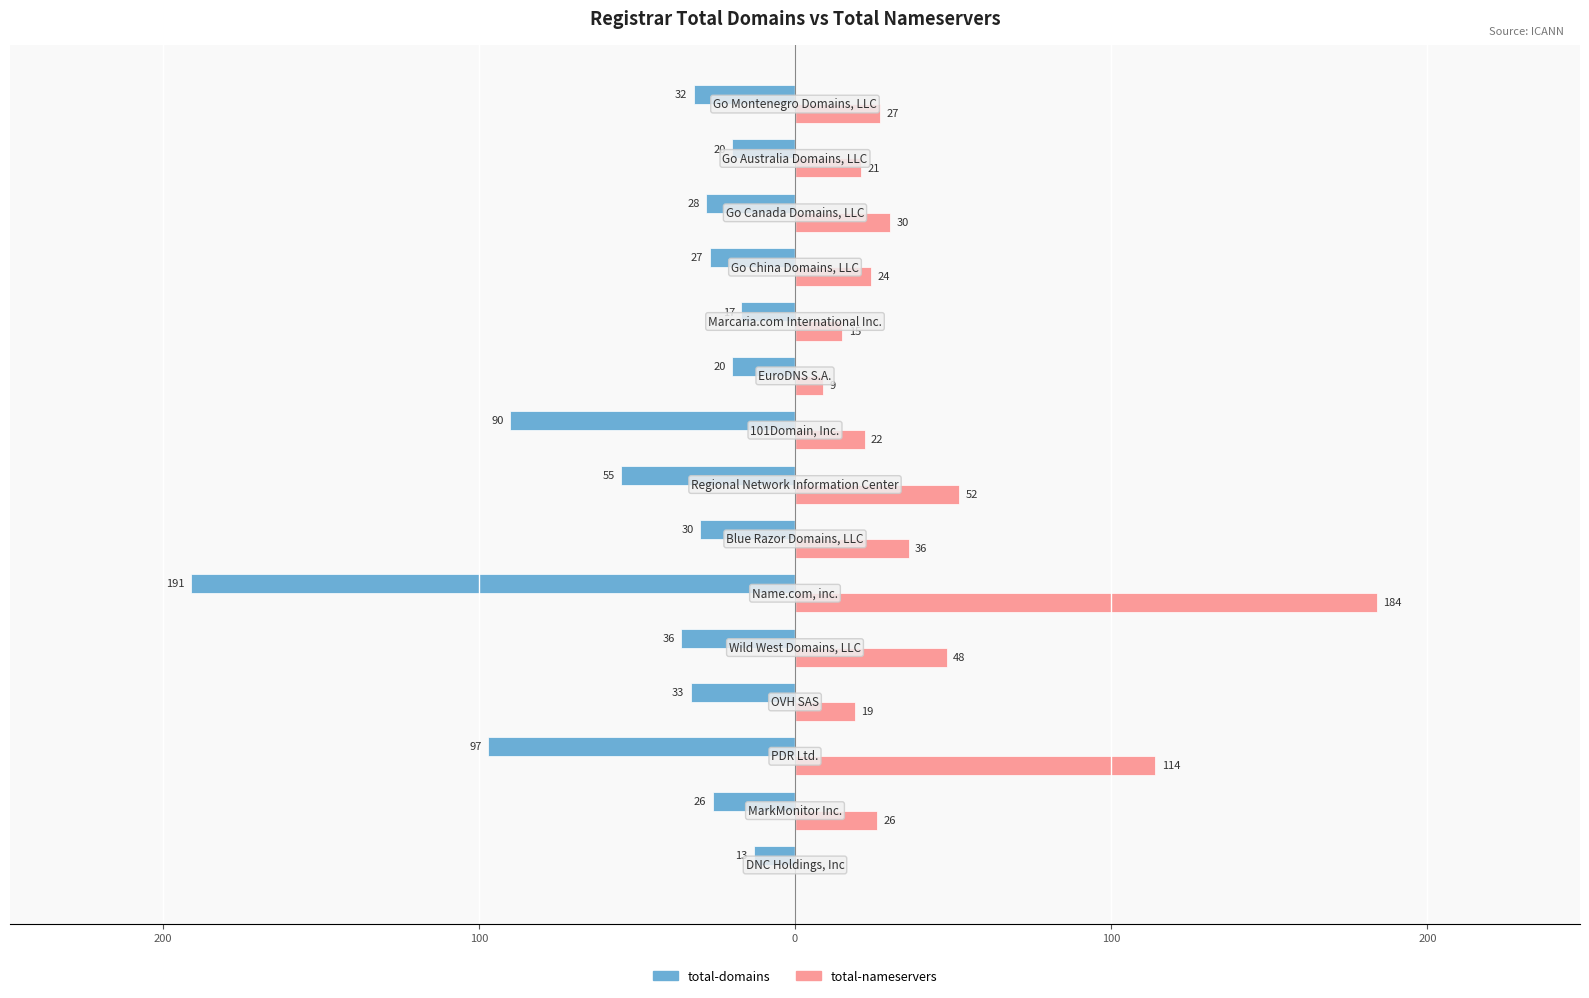

What are all the series names shown in the legend?

total-domains, total-nameservers